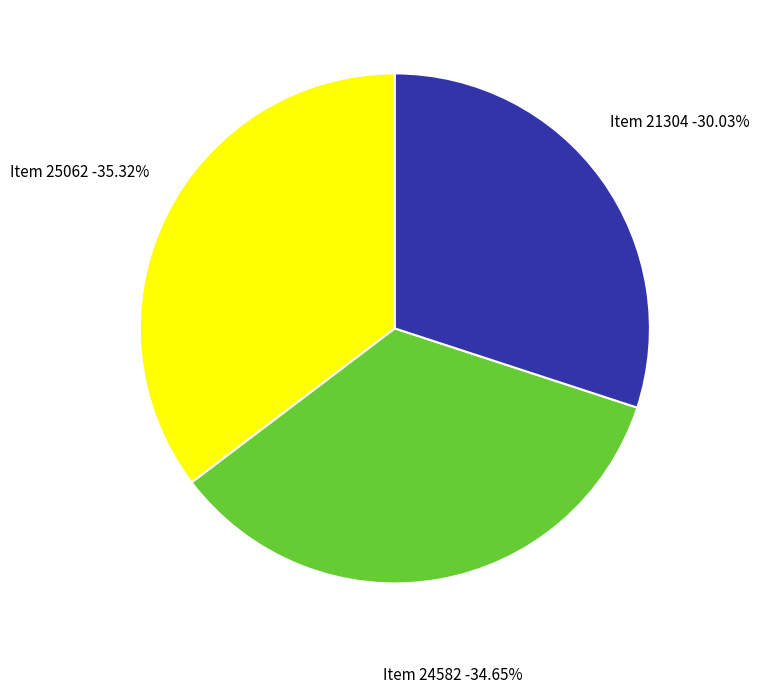

Is it true that Item 25062 is 35% of the pie?

True